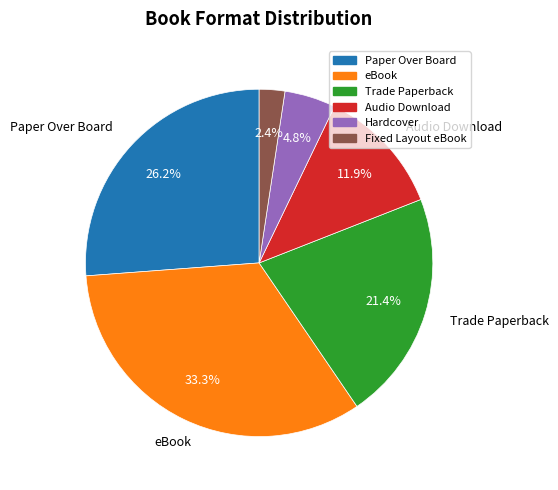

Is it true that Trade Paperback is 36% of the pie?

False